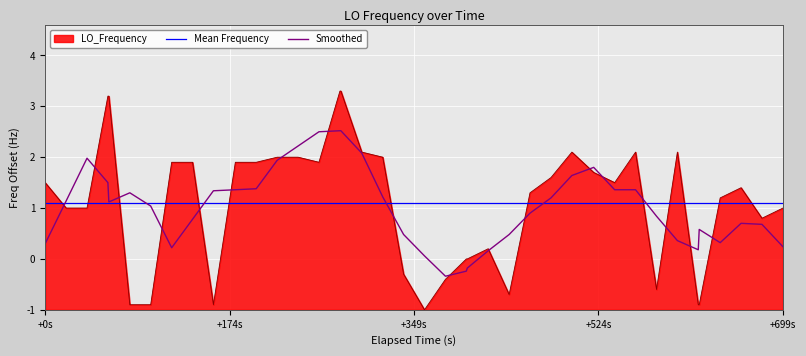

True or false: the data has more than 2 interior local peaks.

True